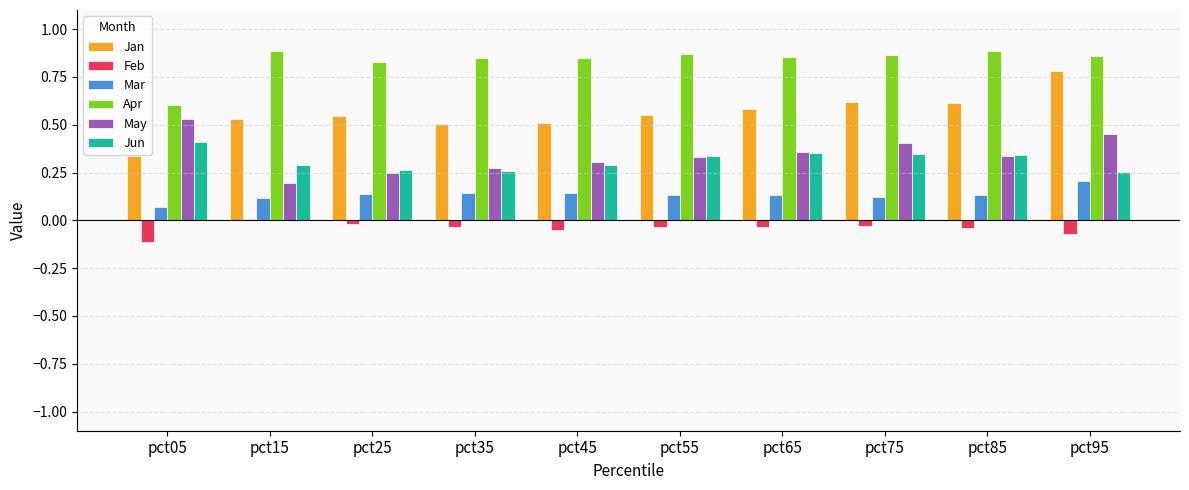

What are all the series names shown in the legend?

Jan, Feb, Mar, Apr, May, Jun